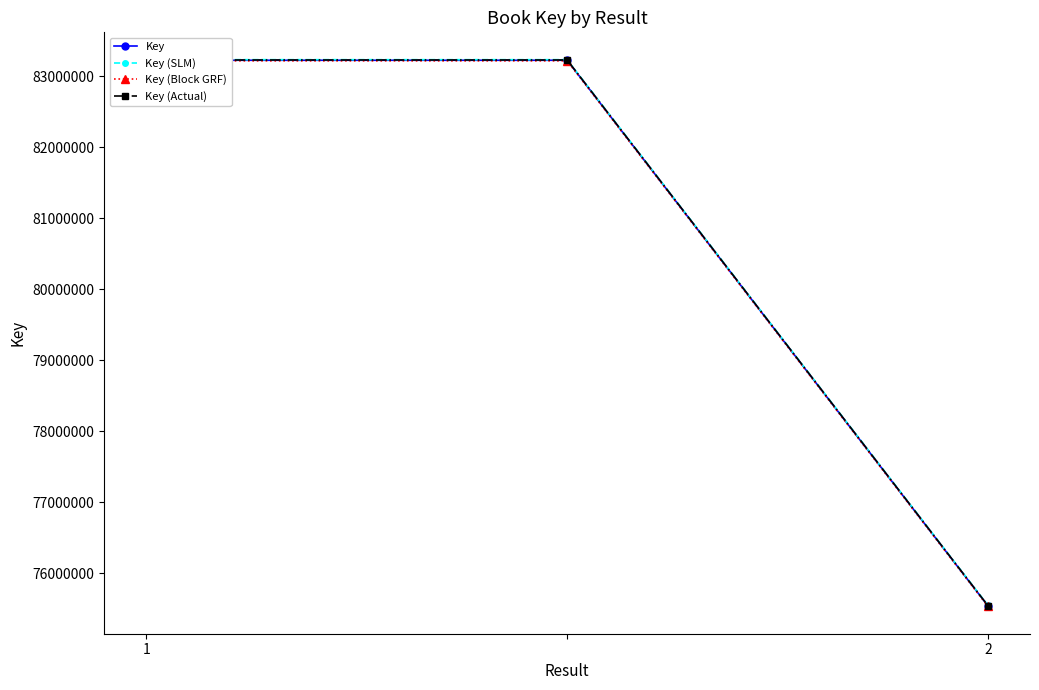

List the labels in order of Key value, largest first.

1, 2, 2